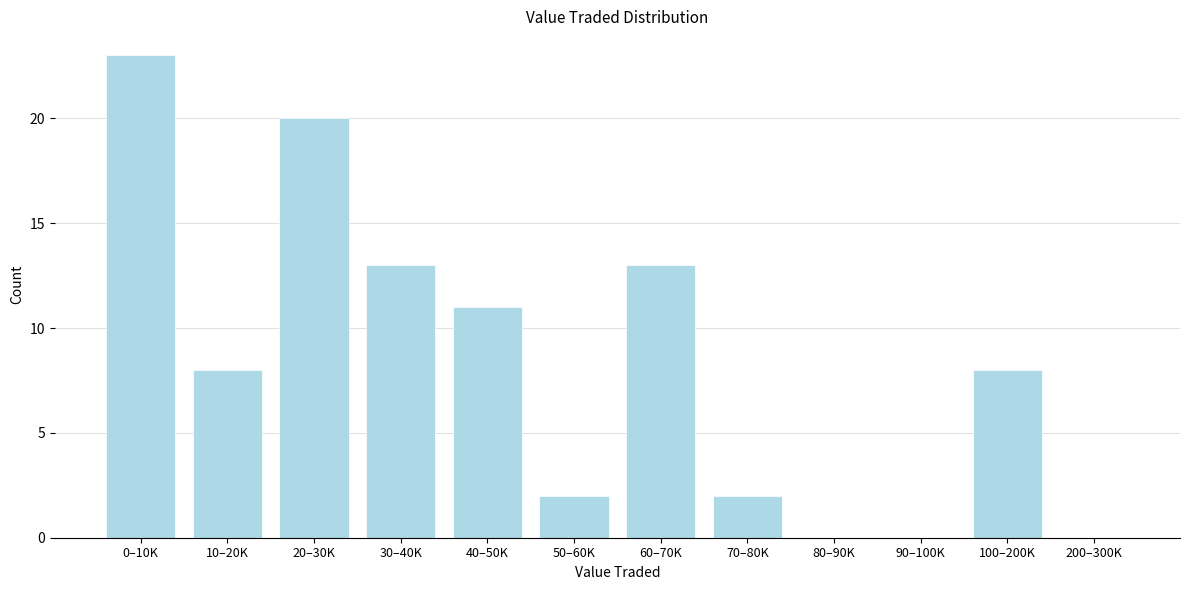

Reading left to right, transcribe all the data shown in this chart.

0–10K=23	10–20K=8	20–30K=20	30–40K=13	40–50K=11	50–60K=2	60–70K=13	70–80K=2	80–90K=0	90–100K=0	100–200K=8	200–300K=0